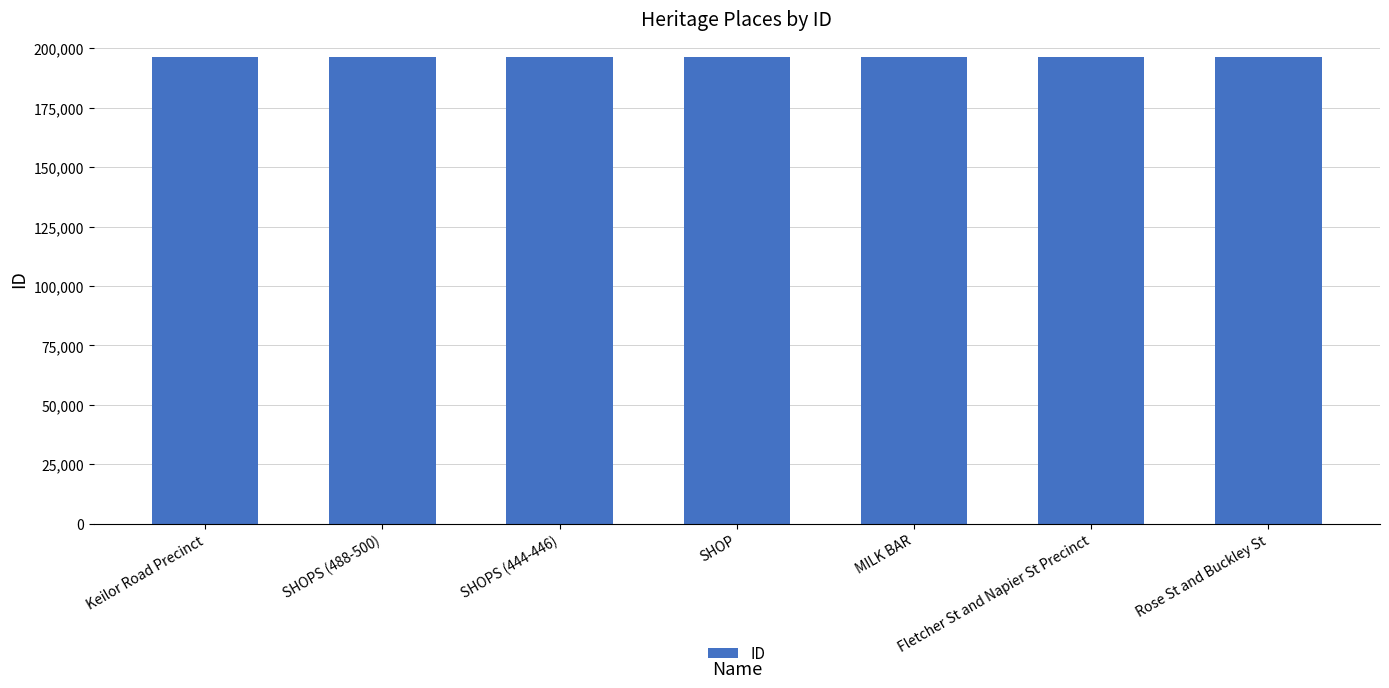

What is the average value?

196314